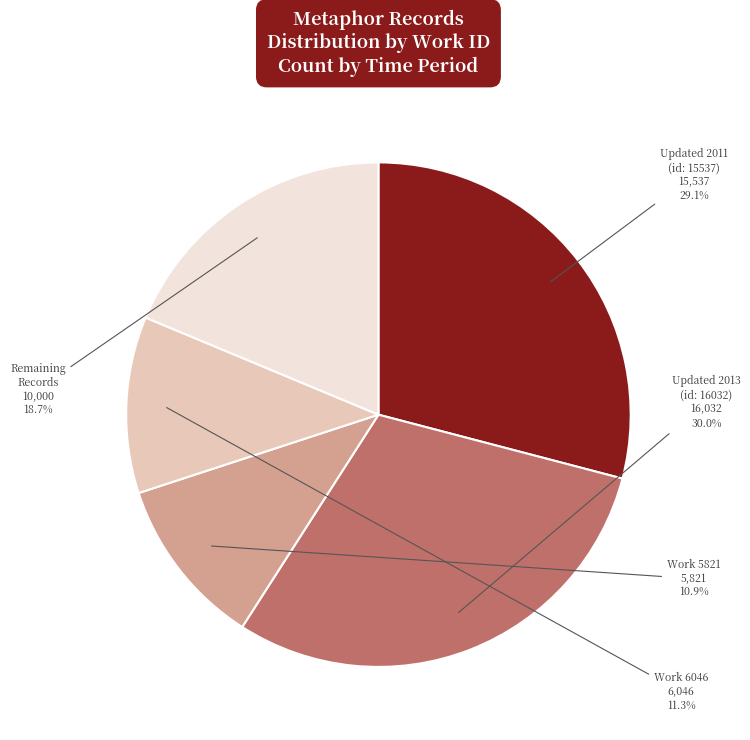

Is there a majority slice in this chart?

No